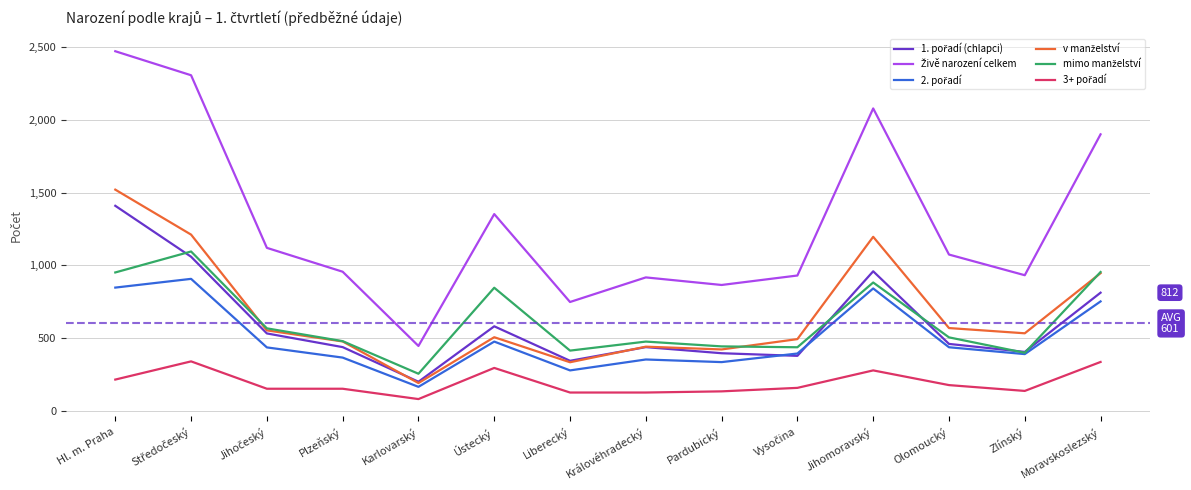

Does the chart have visible grid lines?

Yes